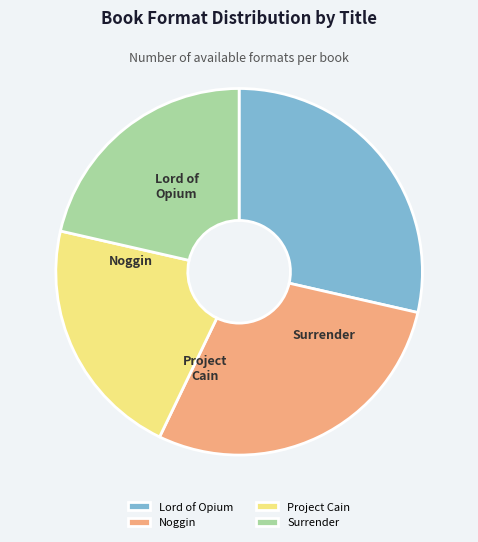

Is Lord of Opium the majority of the pie?

No